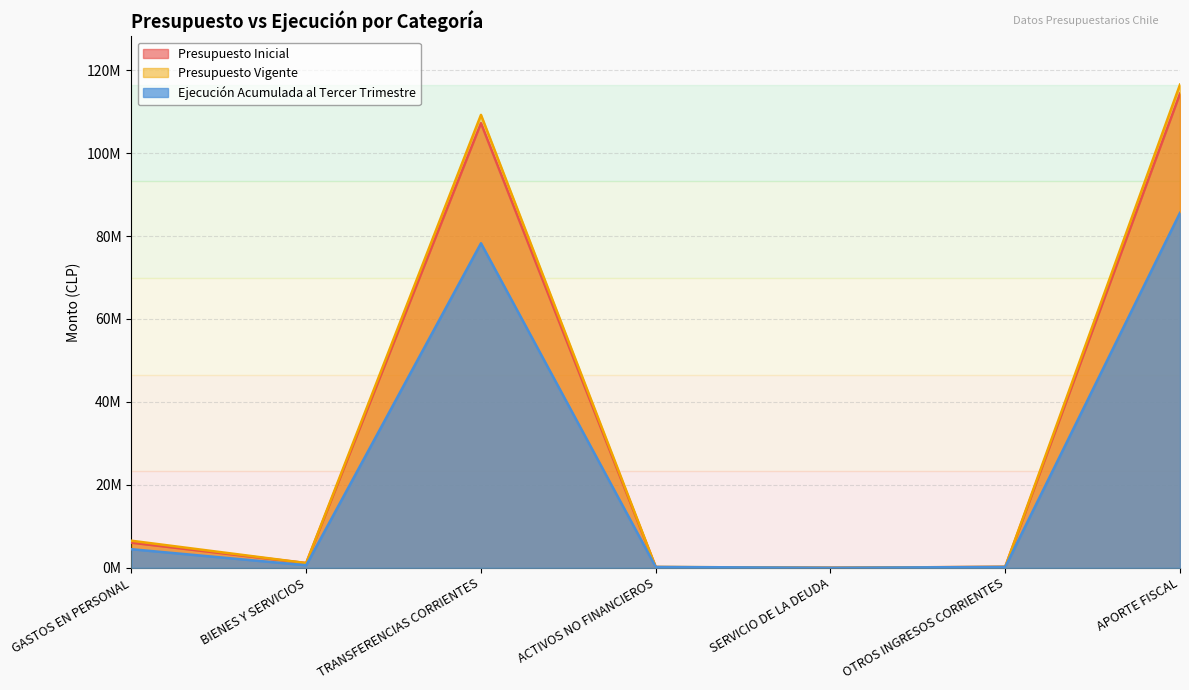

Does the chart have visible grid lines?

Yes